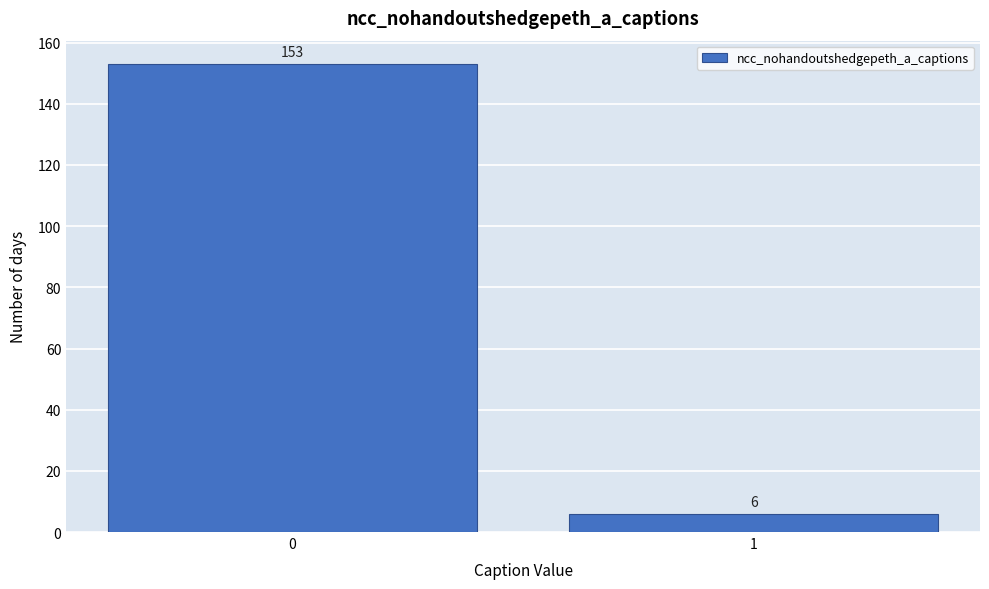

Reading left to right, list all the values displayed in this chart.

0=153	1=6